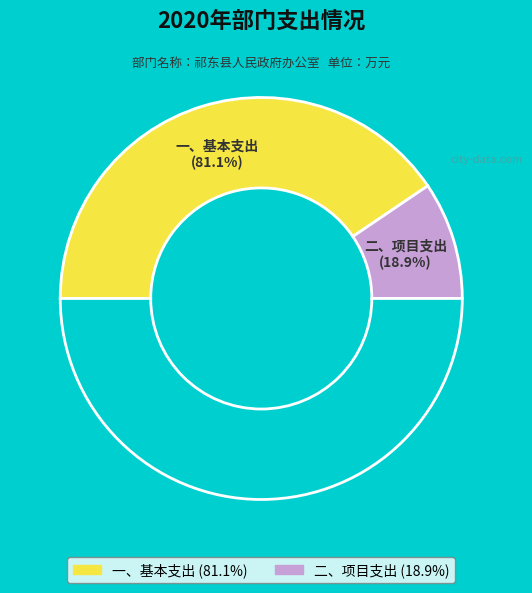

What is the change in value from 一、基本支出 to 二、项目支出?

-598.5